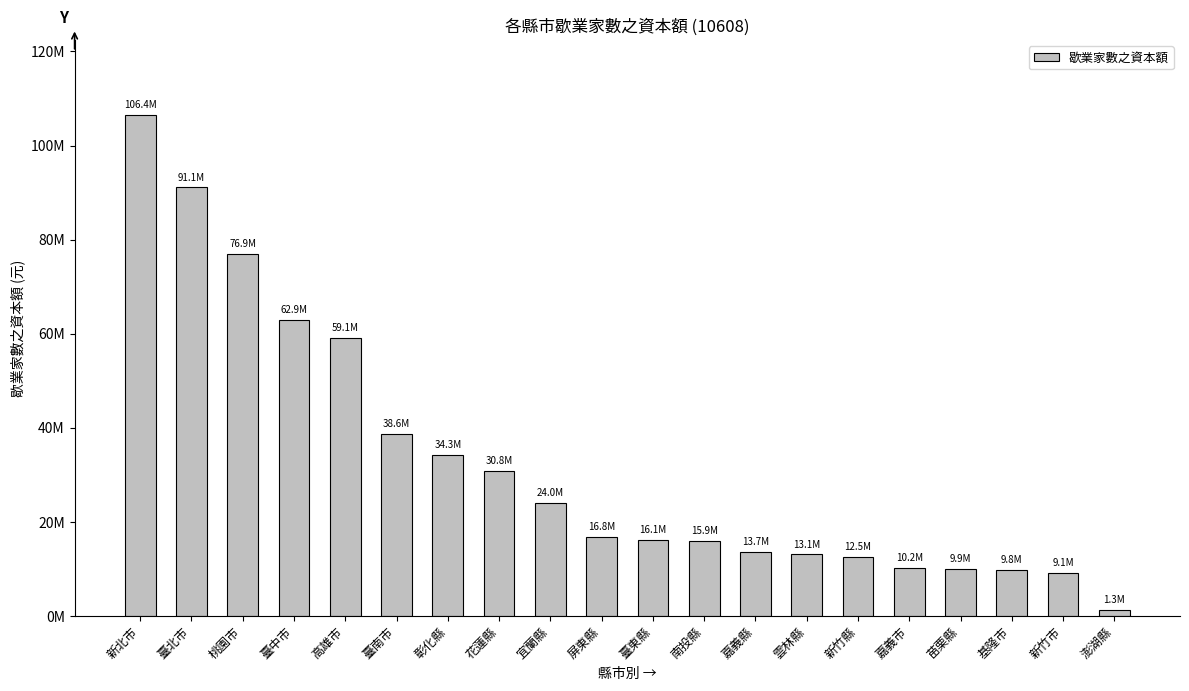

Read the value at 新北市.

106439076